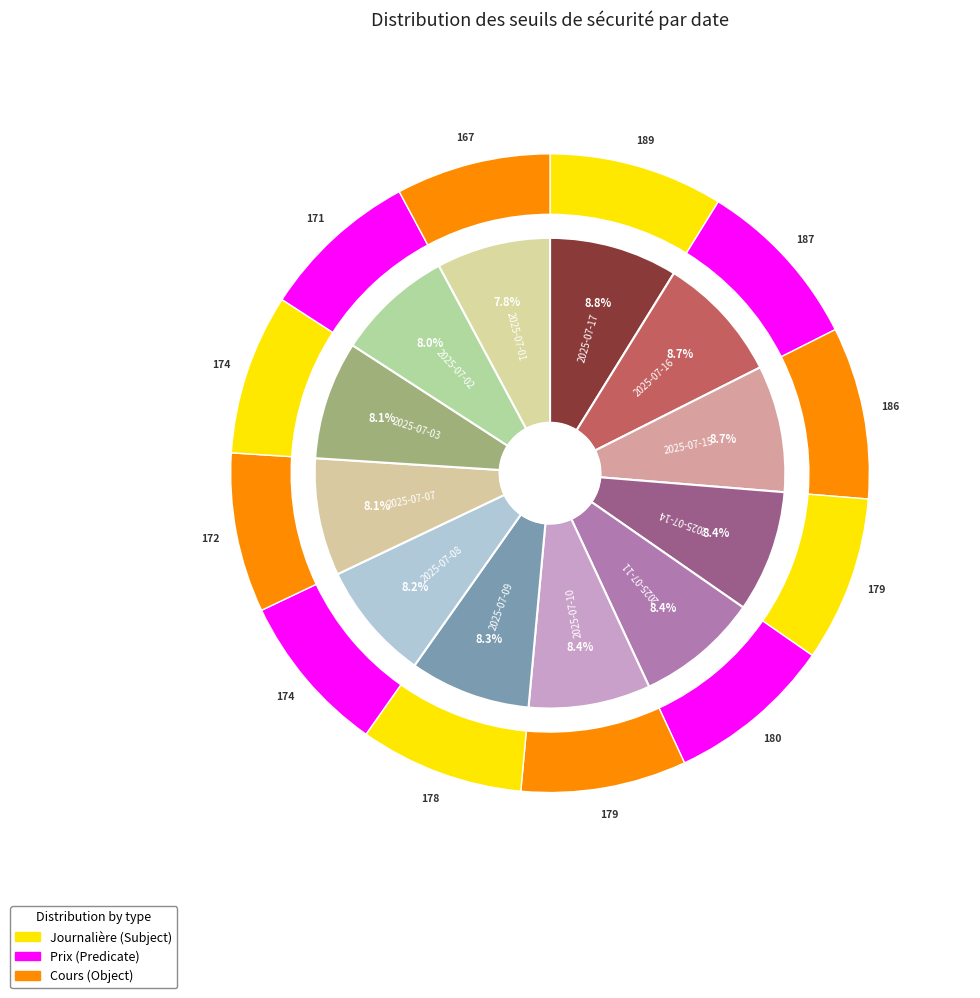

Does 2025-07-09 account for over 50% of the chart?

No